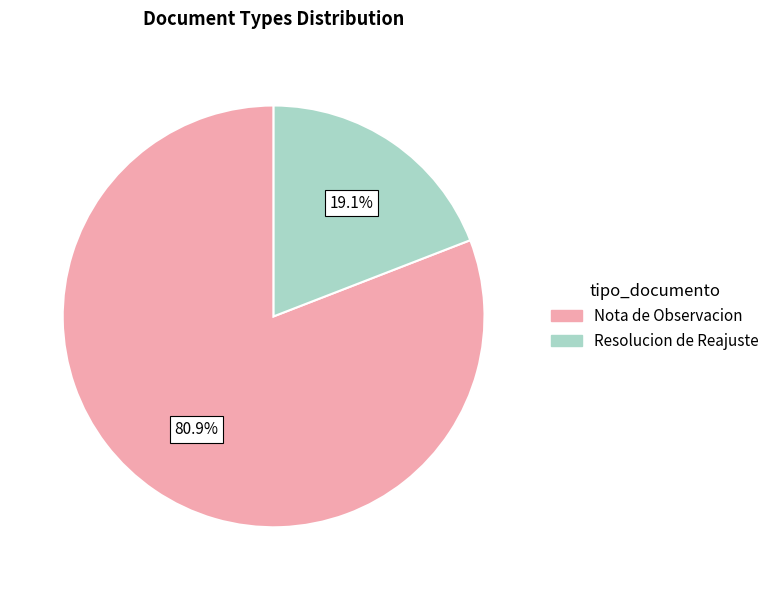

Does any single category account for the majority?

Yes